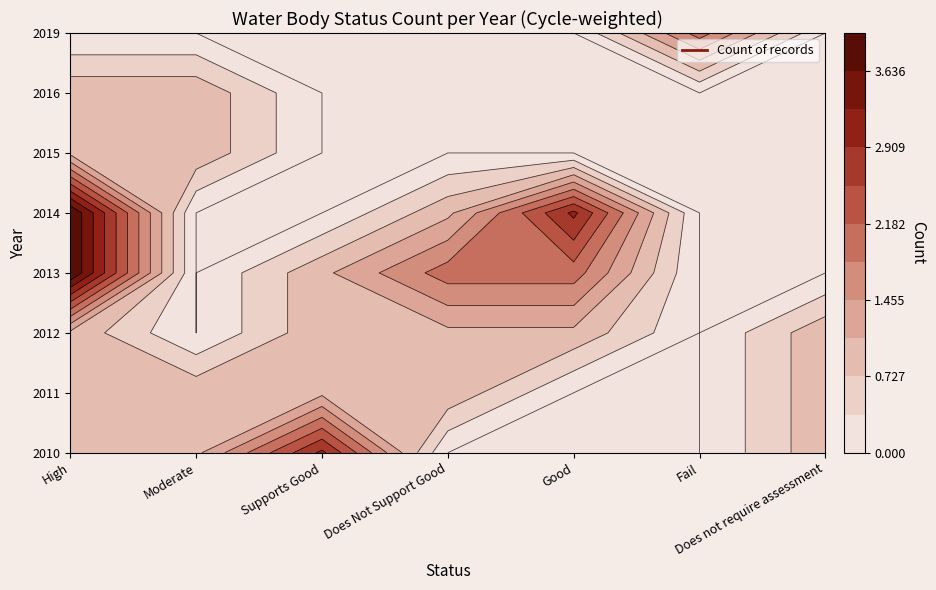

Which series changed the most between High and Does not require assessment?

2013